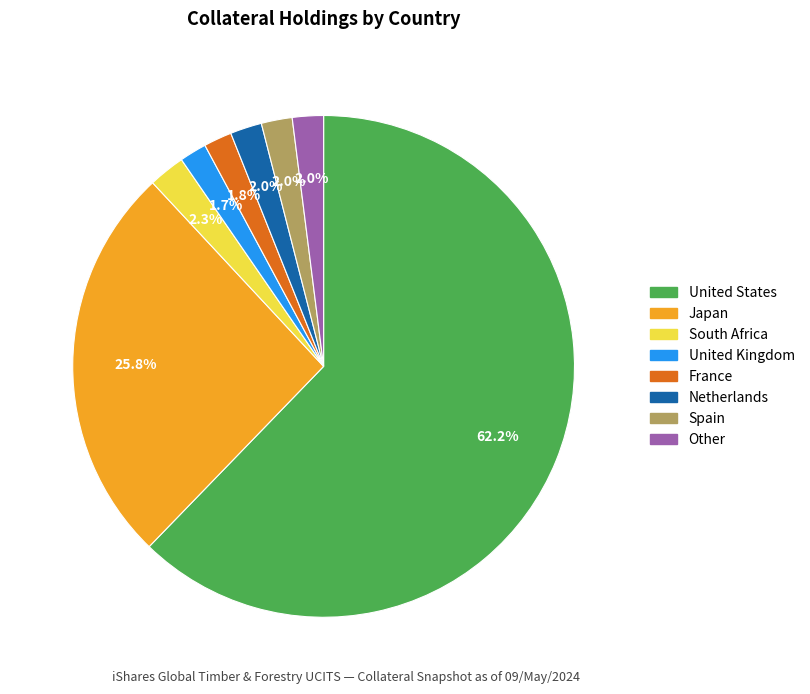

Combined, do Japan and Spain account for over 50%?

No